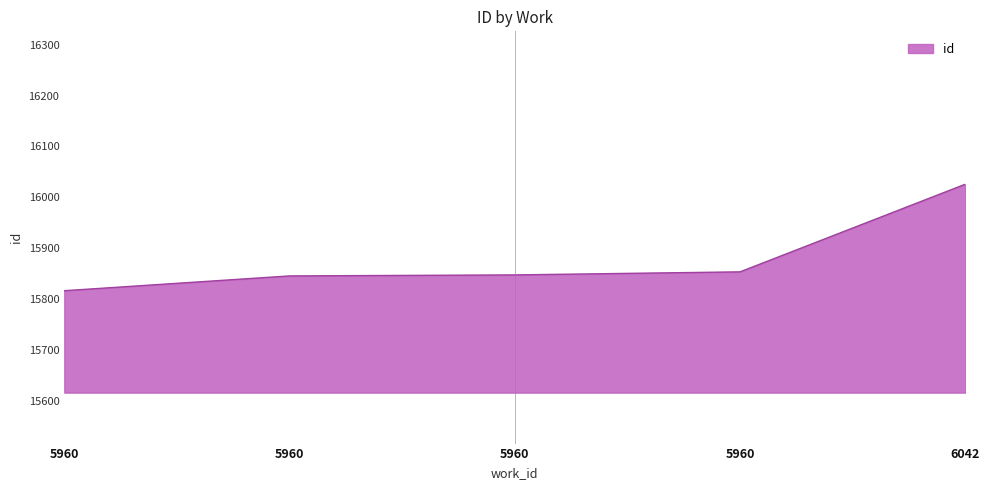

How many distinct data groups are displayed?

1